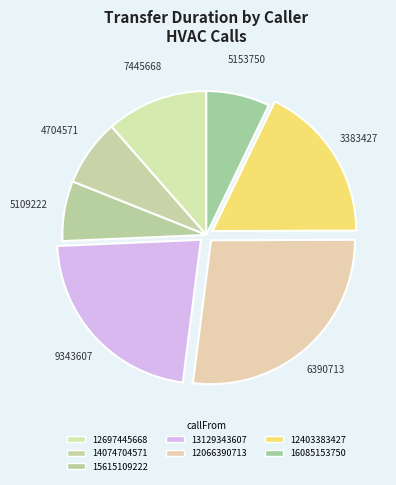

Is it true that 13129343607 is 22% of the pie?

True